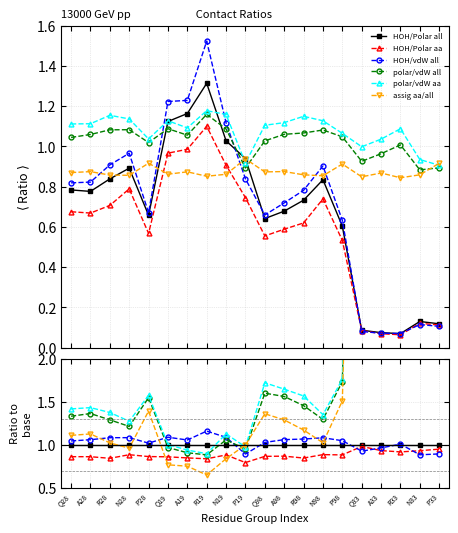

How many categories are shown in the chart?

20